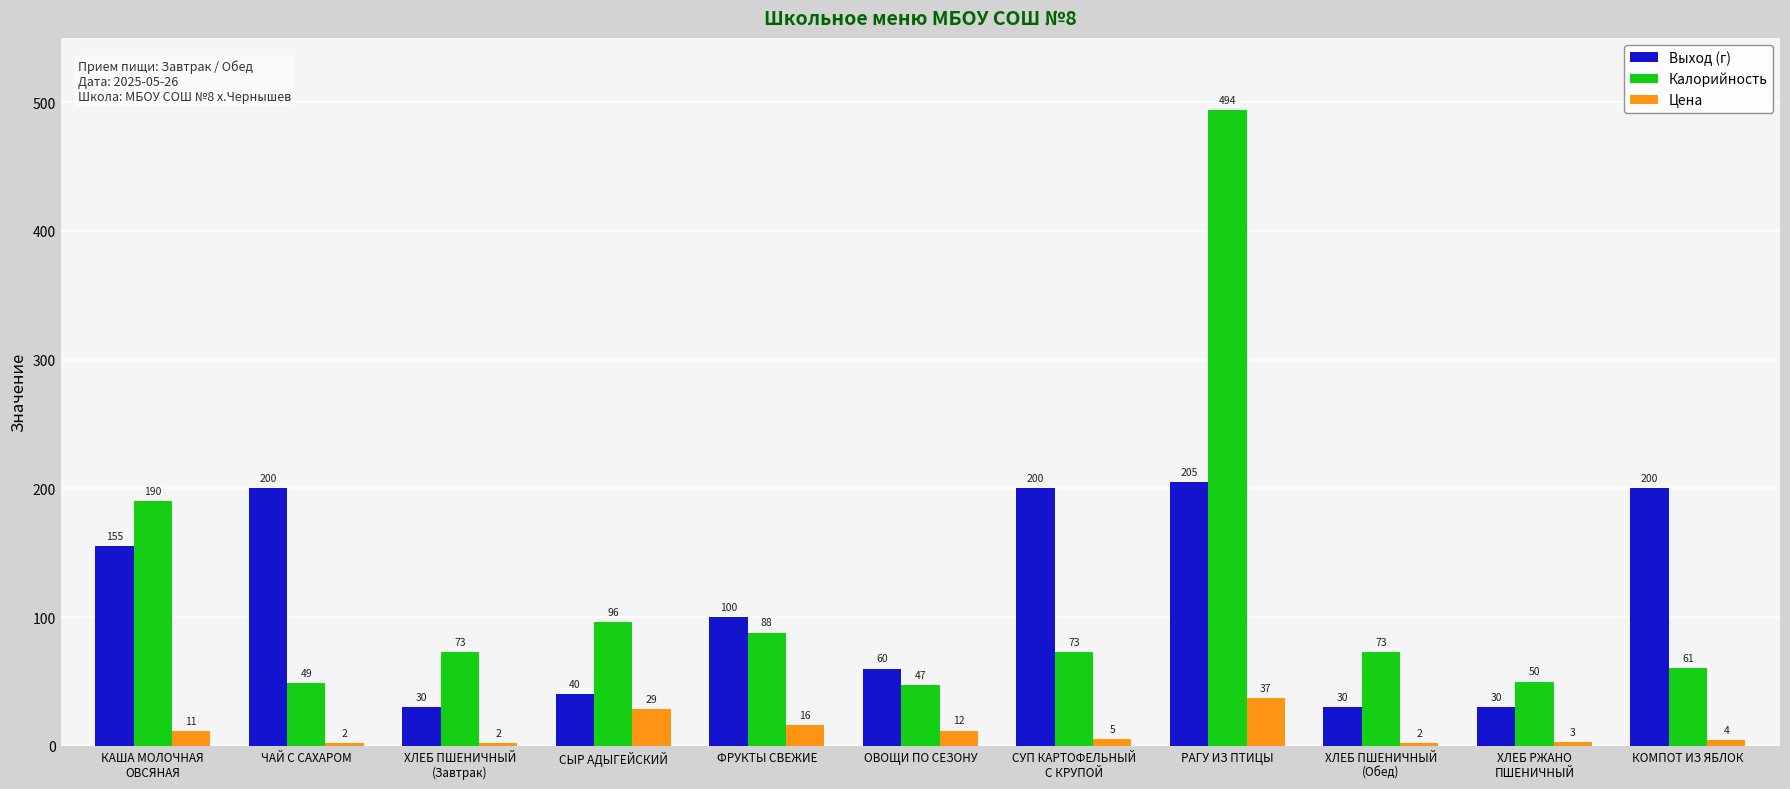

At which category does the chart reach its peak across all series?

РАГУ ИЗ ПТИЦЫ